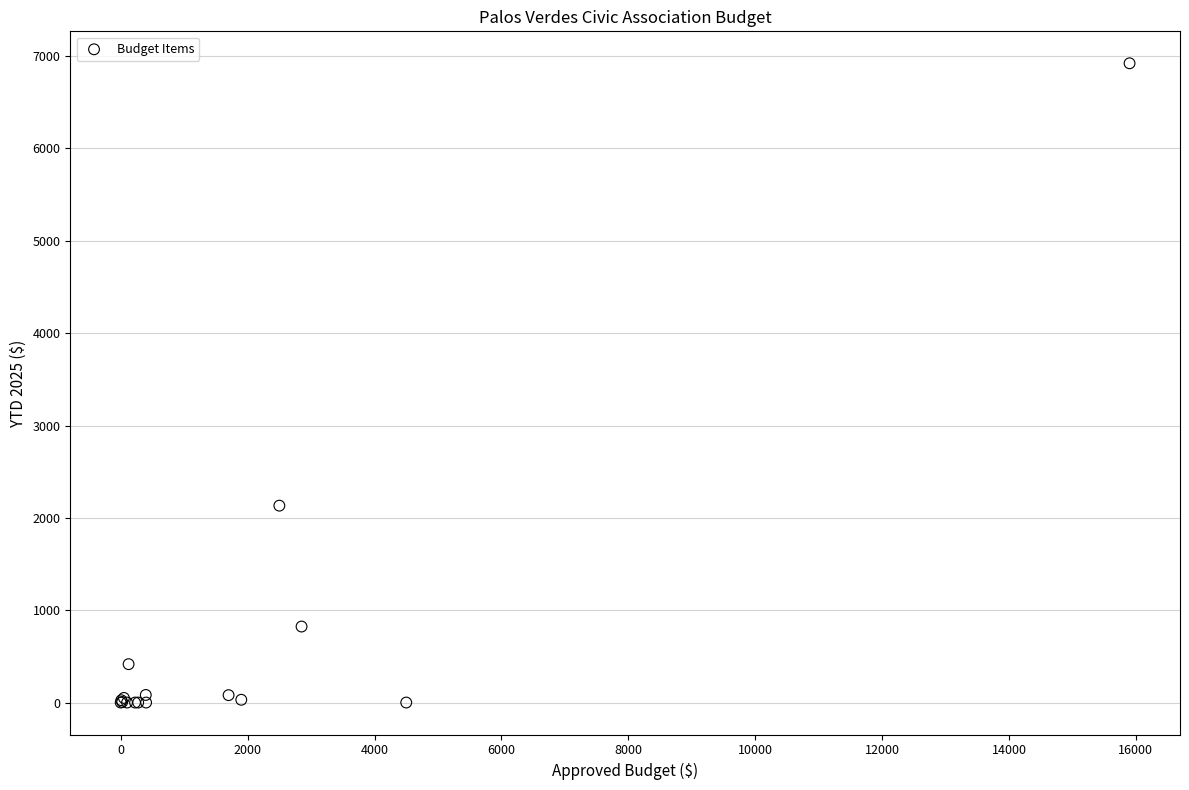

What Y value in the scatter plot is closest to 3461?

2132.1